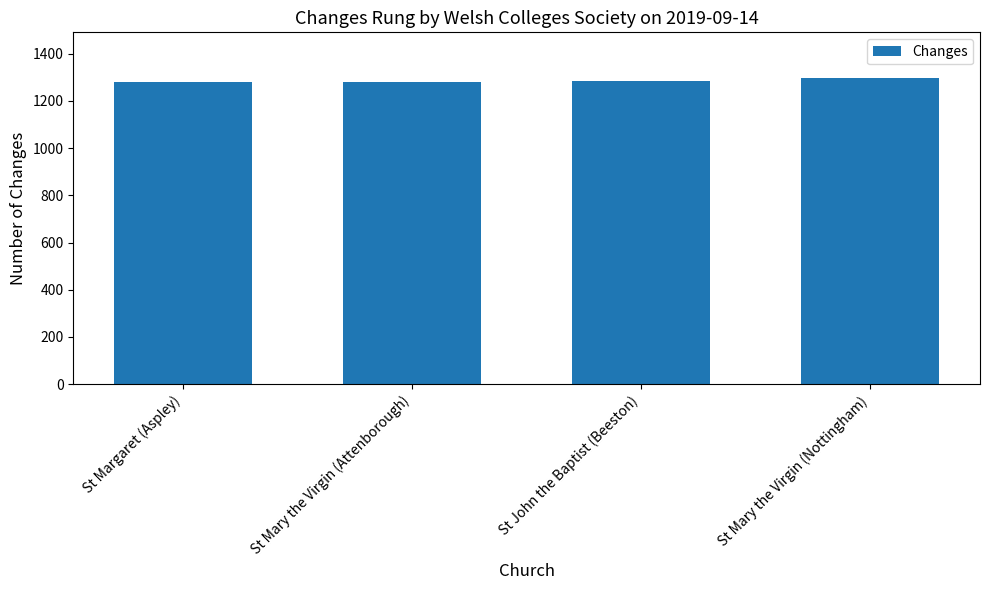

What is the greatest value displayed?

1296